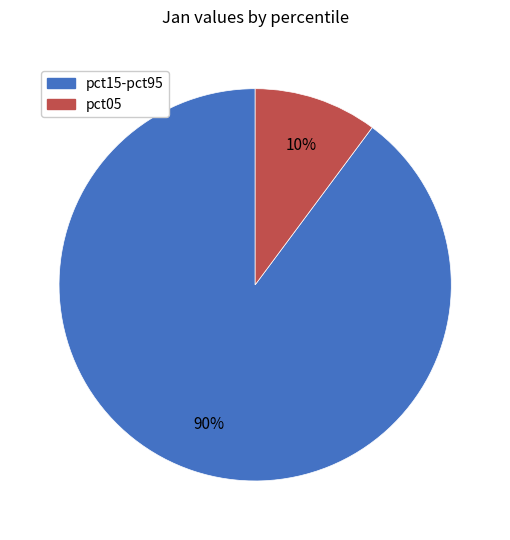

Is there a majority slice in this chart?

Yes